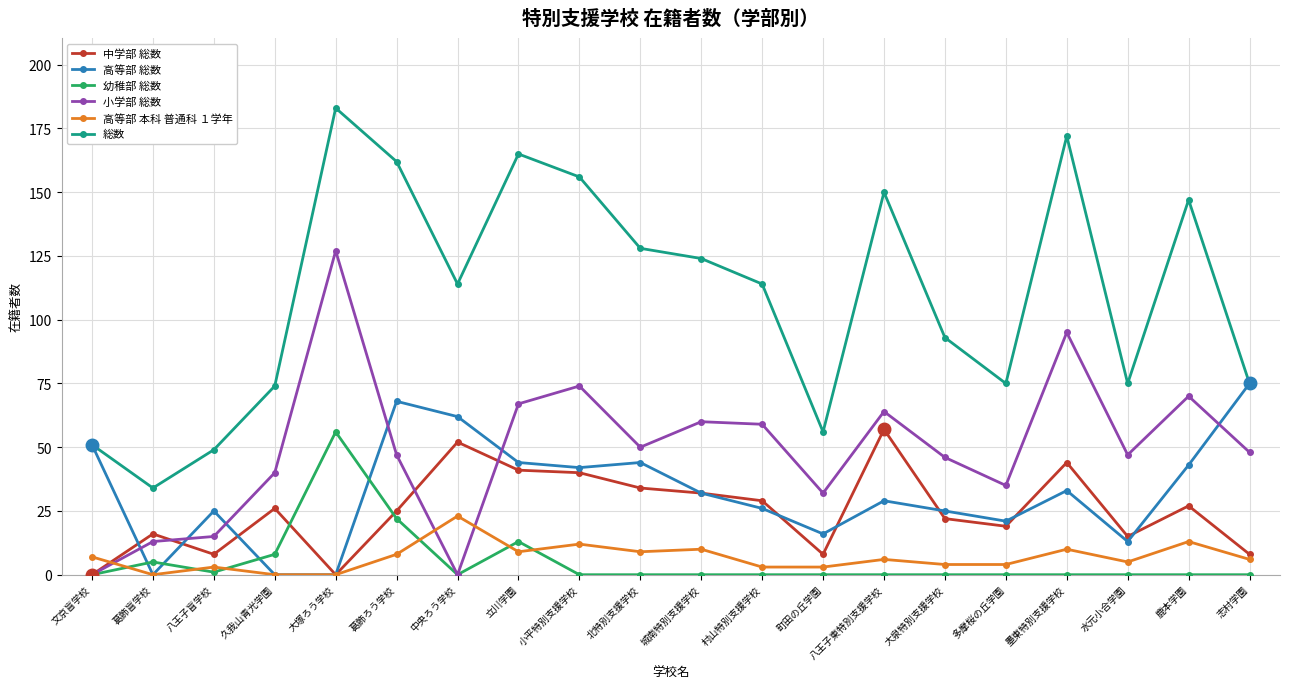

What position from the right is 北特別支援学校?

11